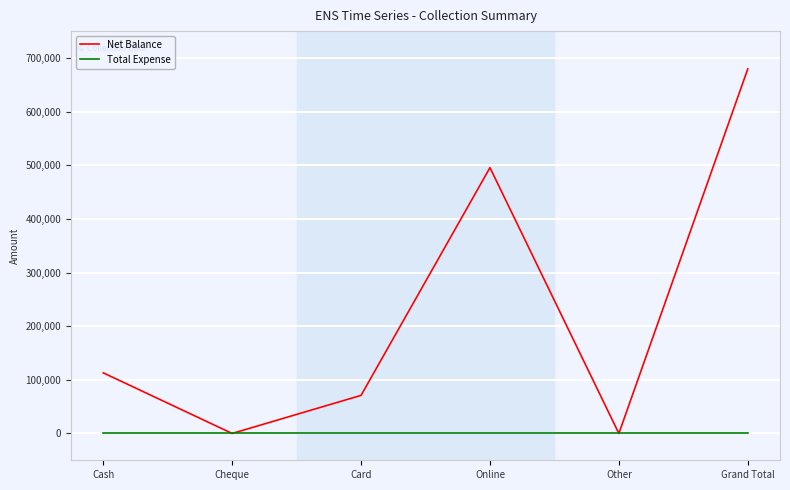

At which label is Net Balance closest to 339750?

Online